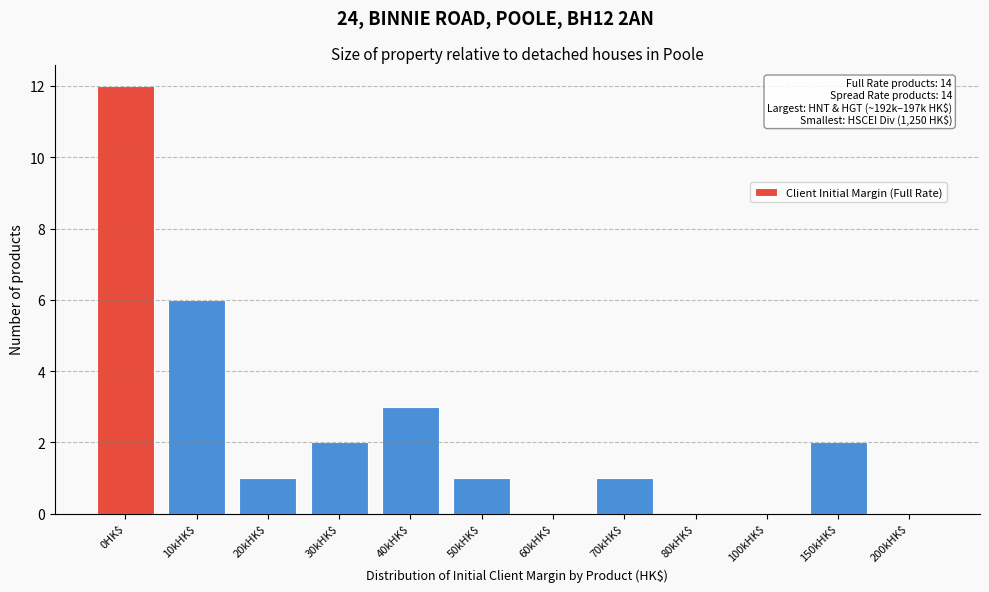

What is the greatest value displayed?

12